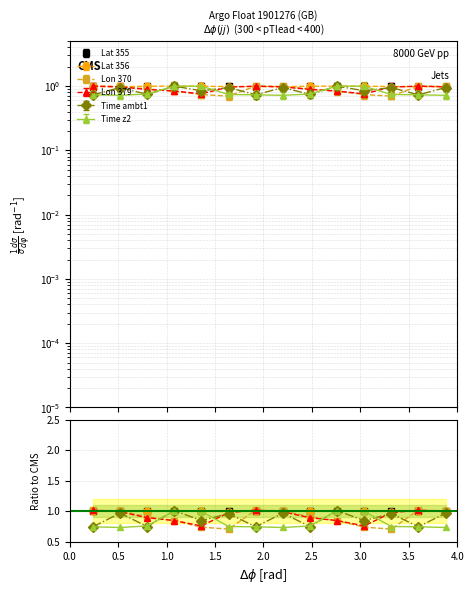

Is it true that Lat 355 equals 1.5 at 9?

False